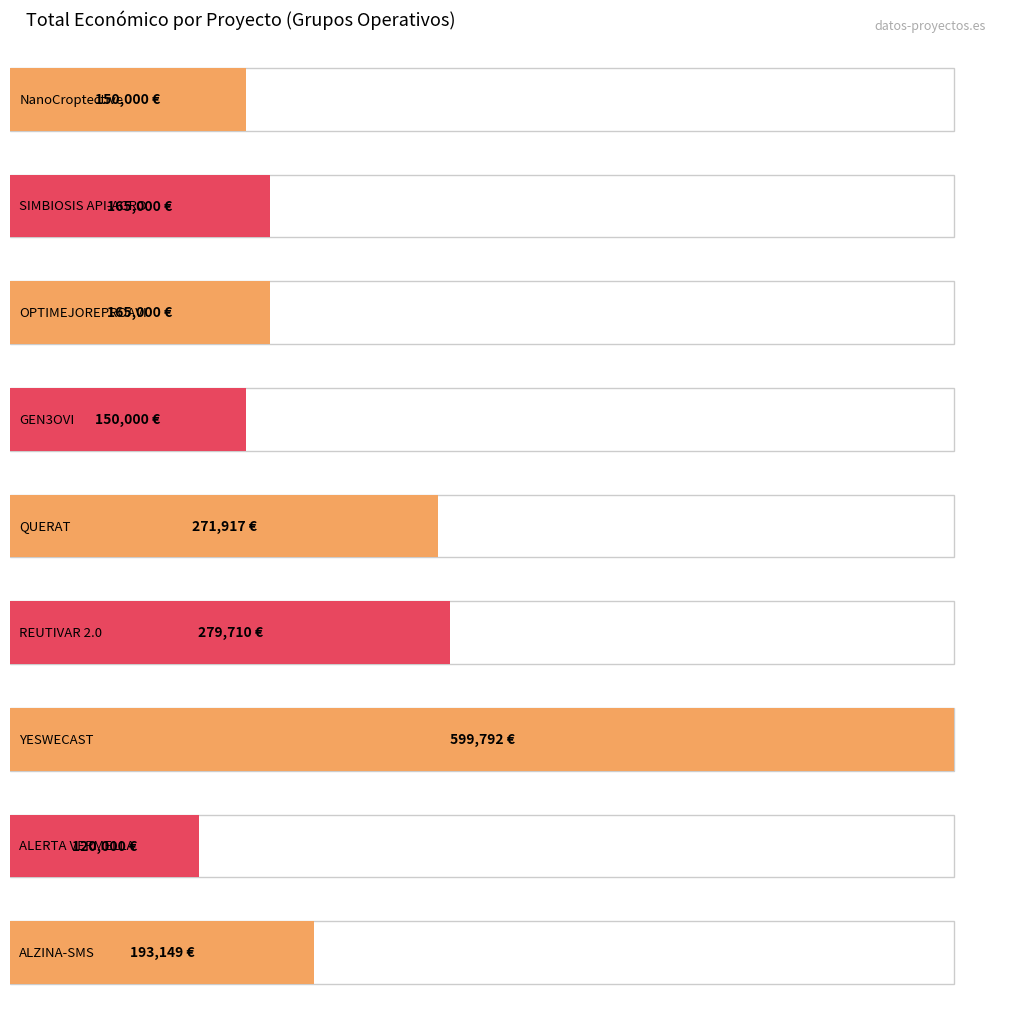

Is it true that the value at REUTIVAR 2.0 is 279710?

True